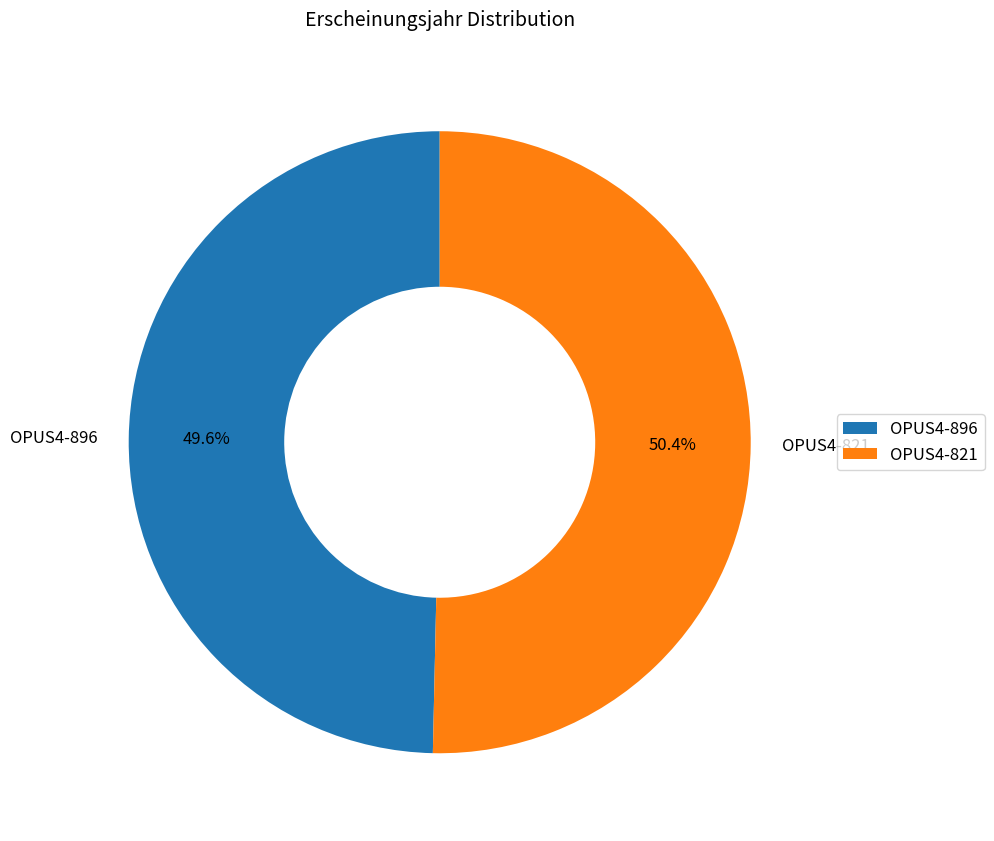

True or false: OPUS4-821 accounts for 36% of the total.

False